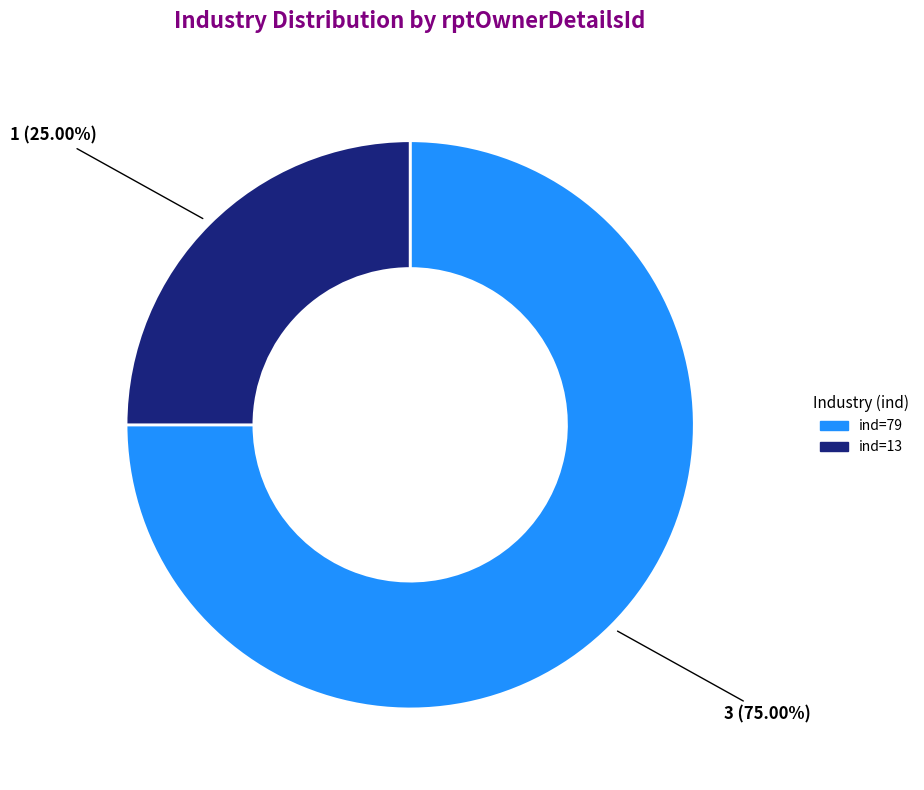

Is there any slice that represents more than half of the pie?

Yes